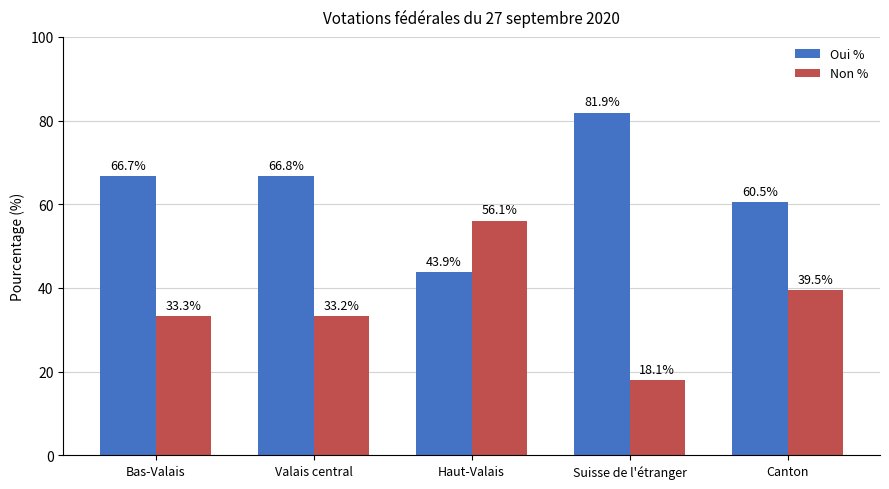

Where does the Non % series first go above 33?

Bas-Valais